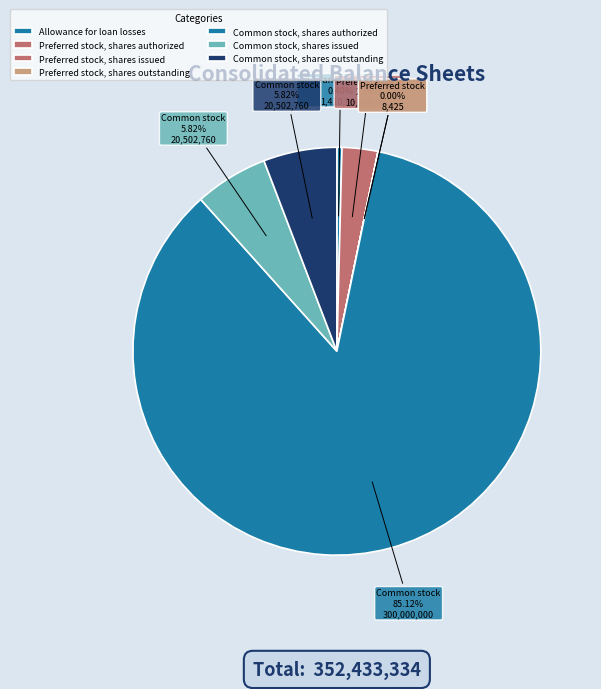

Count the number of slices in the pie.

7